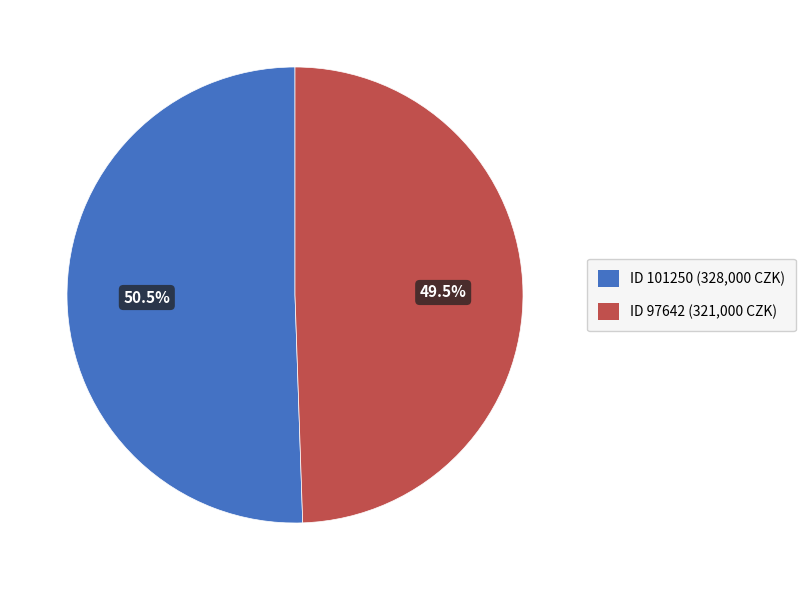

To the nearest percent, what is the difference between the largest and smallest slice percentages?

1%